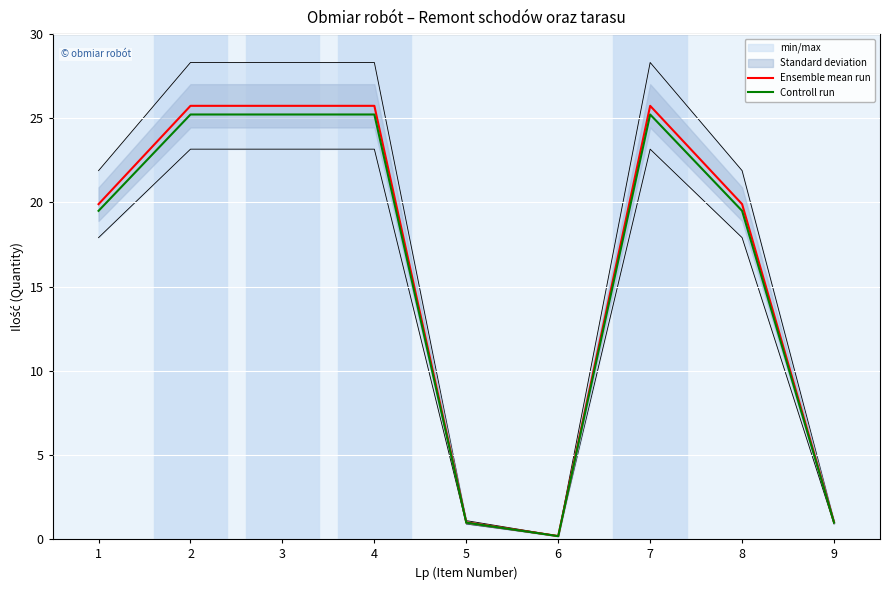

List the labels in order of Ensemble mean run value, smallest first.

6, 5, 9, 1, 8, 2, 3, 4, 7